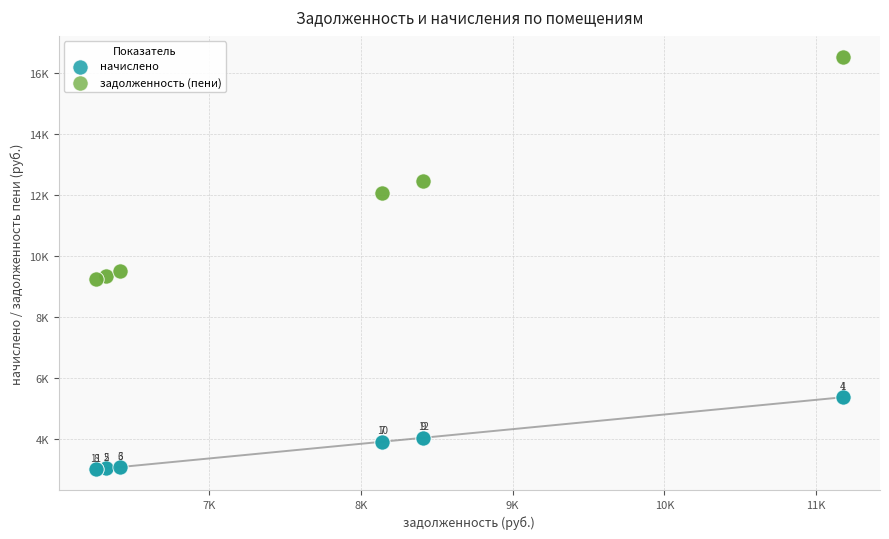

Which series contains the highest Y value?

задолженность (пени)